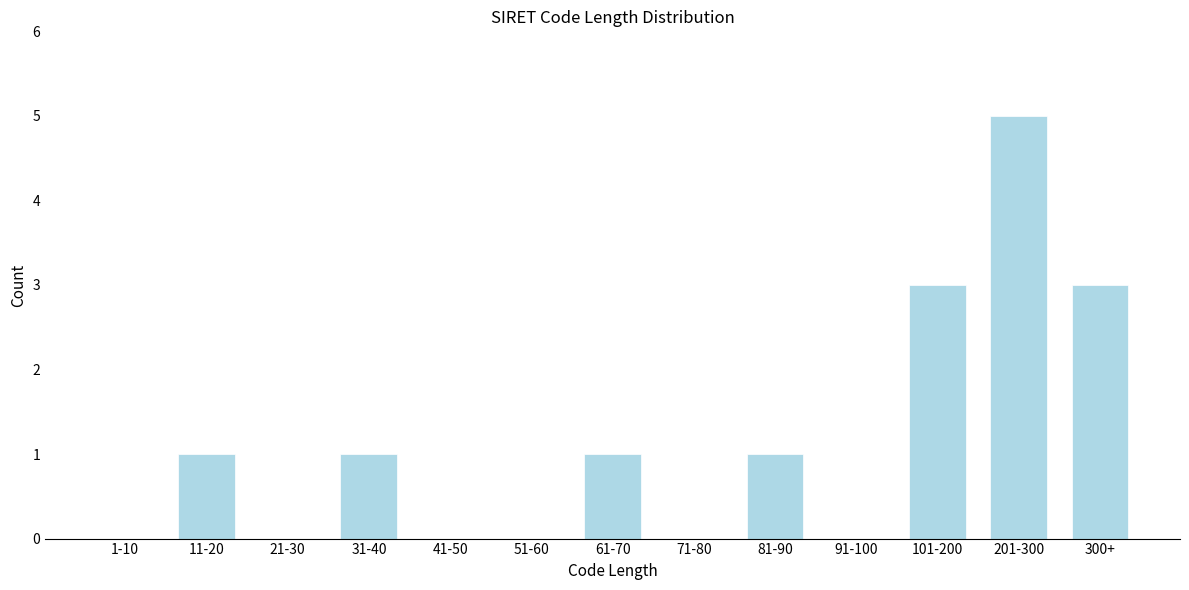

Reading right to left, what are all the values shown in this chart?

300+=3	201-300=5	101-200=3	91-100=0	81-90=1	71-80=0	61-70=1	51-60=0	41-50=0	31-40=1	21-30=0	11-20=1	1-10=0